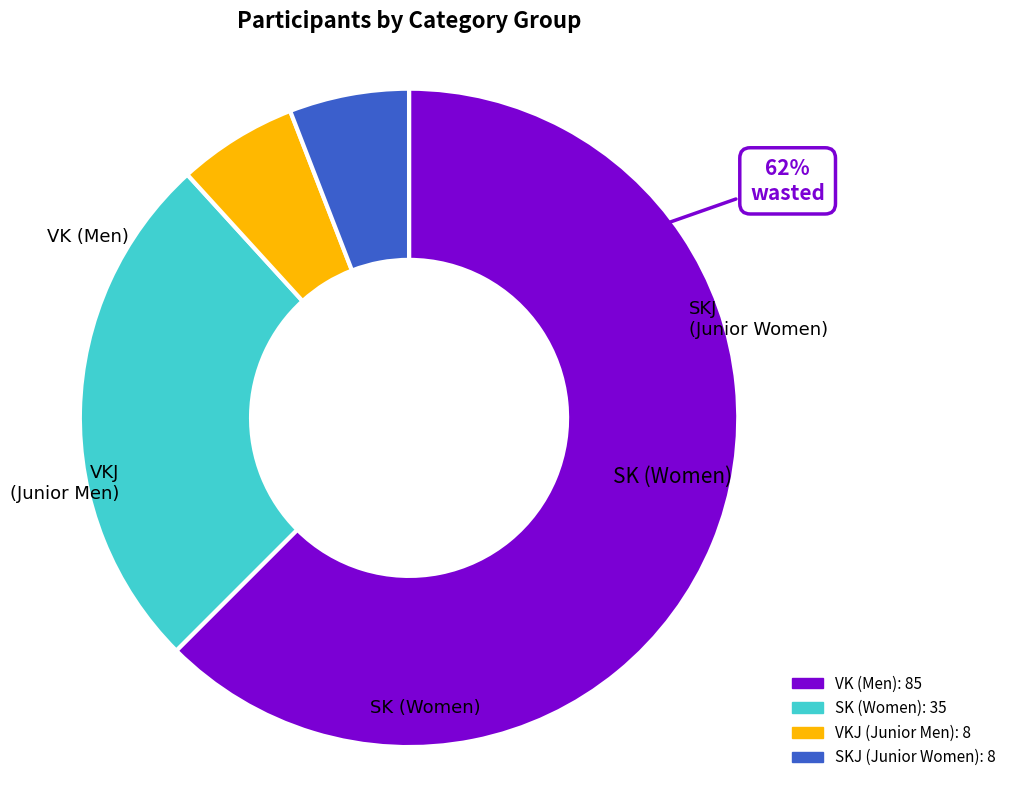

How many slices are in this pie chart?

2